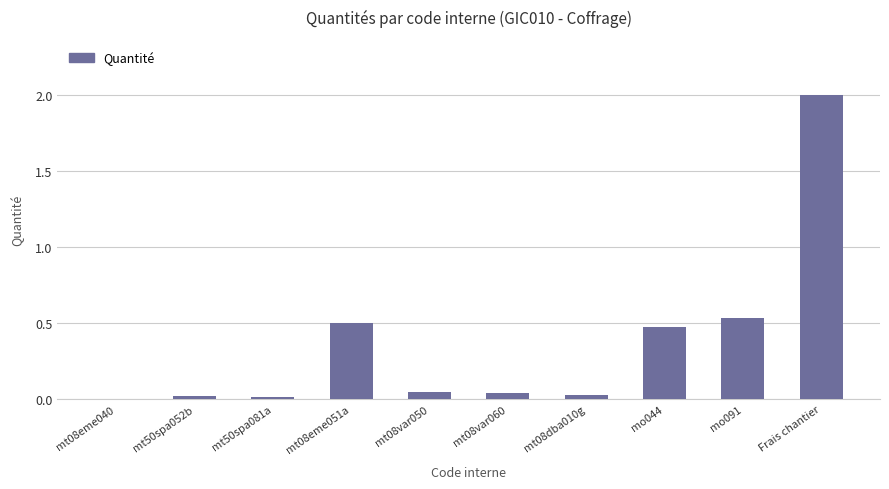

Are the bars horizontal?

No